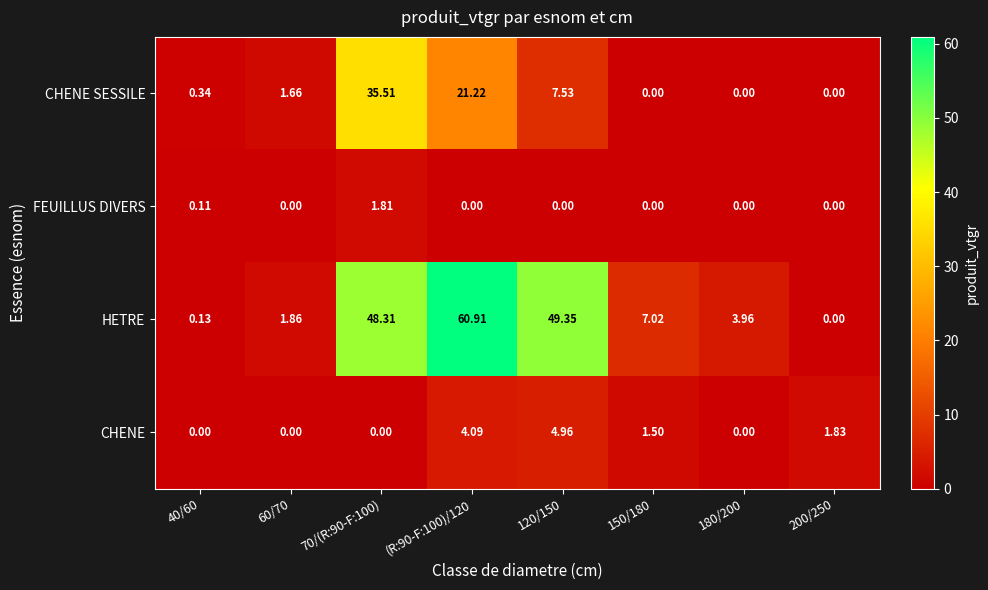

Rank the series at 120/150 from lowest to highest value.

FEUILLUS DIVERS, CHENE, CHENE SESSILE, HETRE